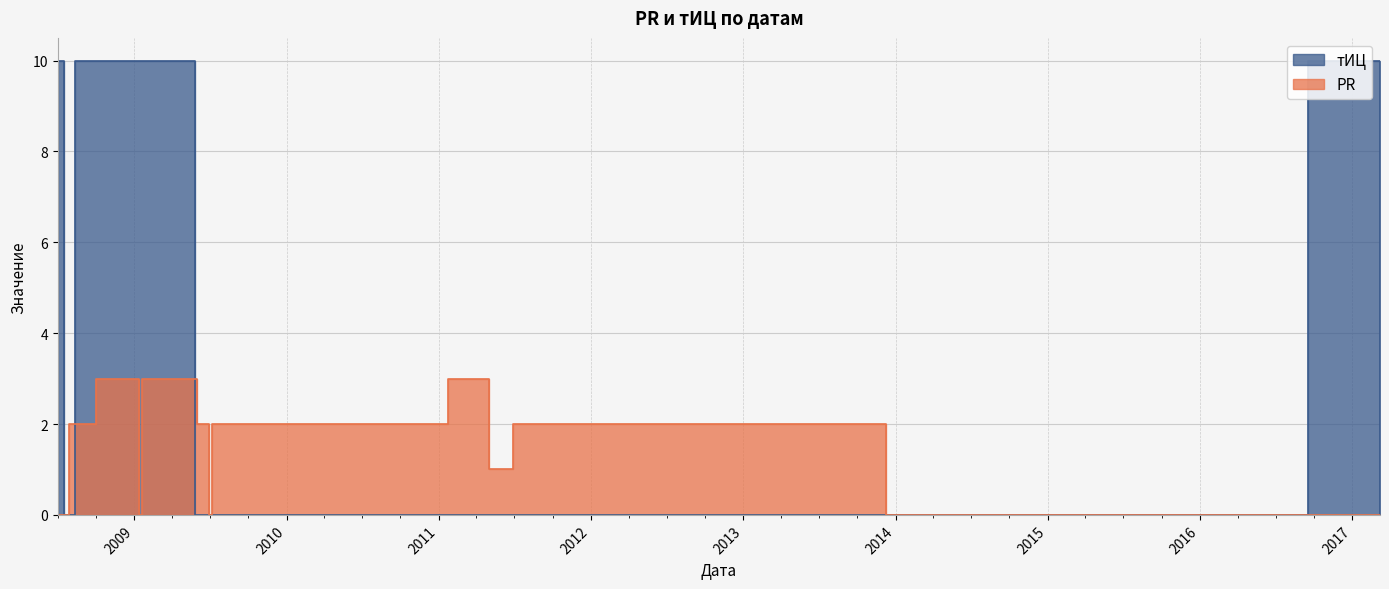

What is the sum of all PR values?

23